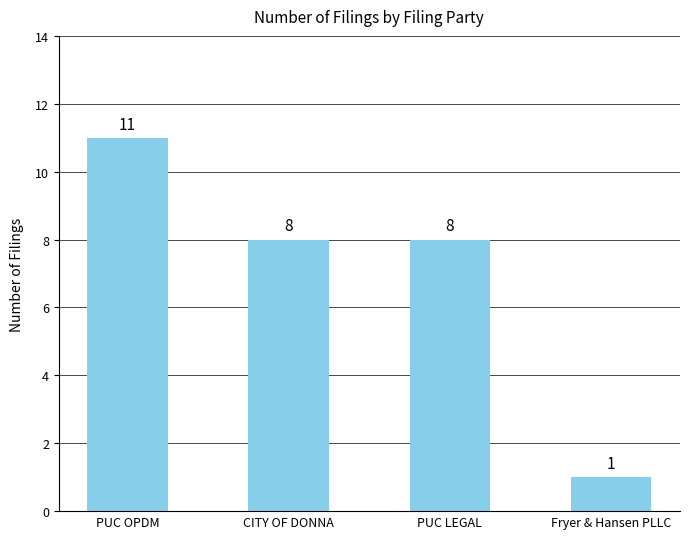

At which category does the chart reach its minimum across all series?

Fryer & Hansen PLLC